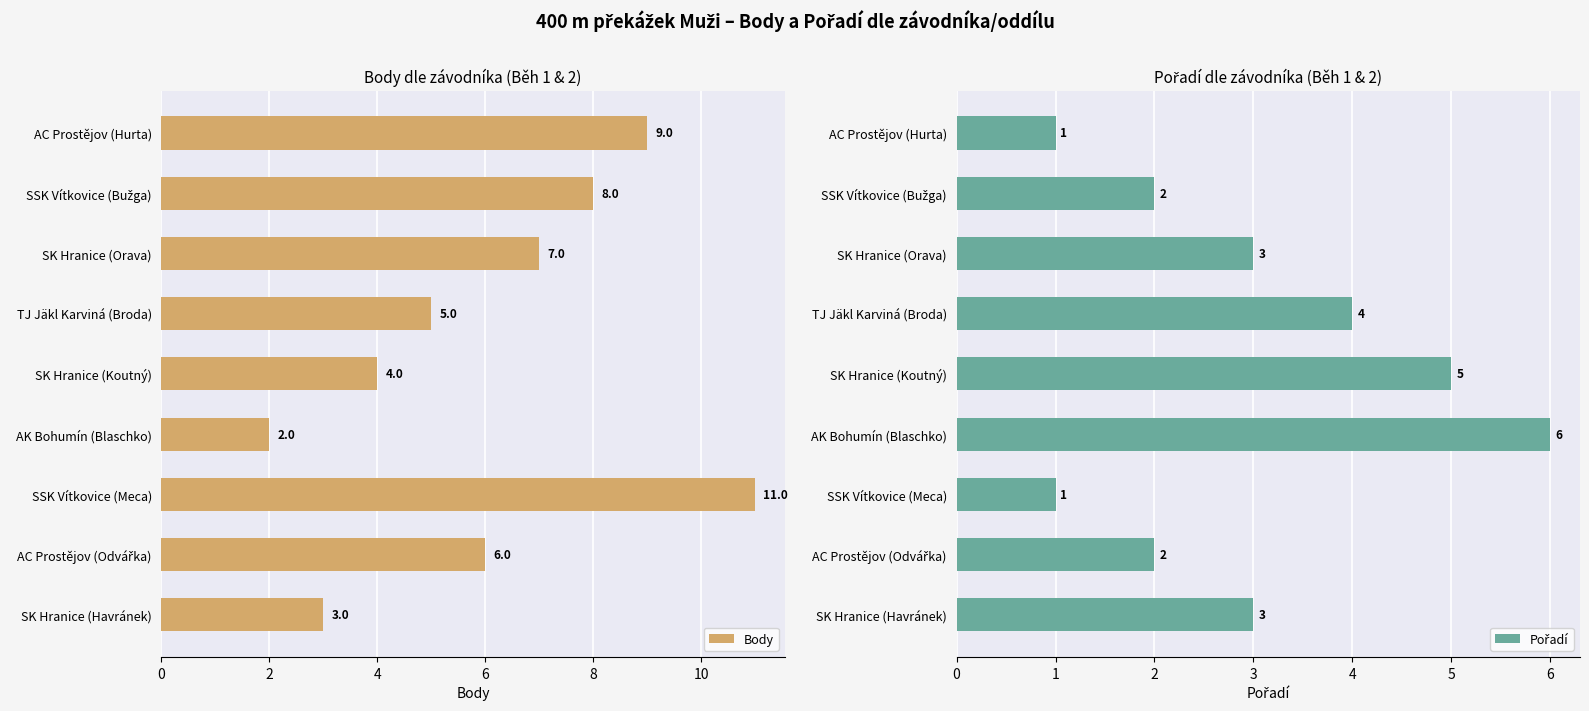

At which label does Body reach its minimum?

AK Bohumín (Blaschko)